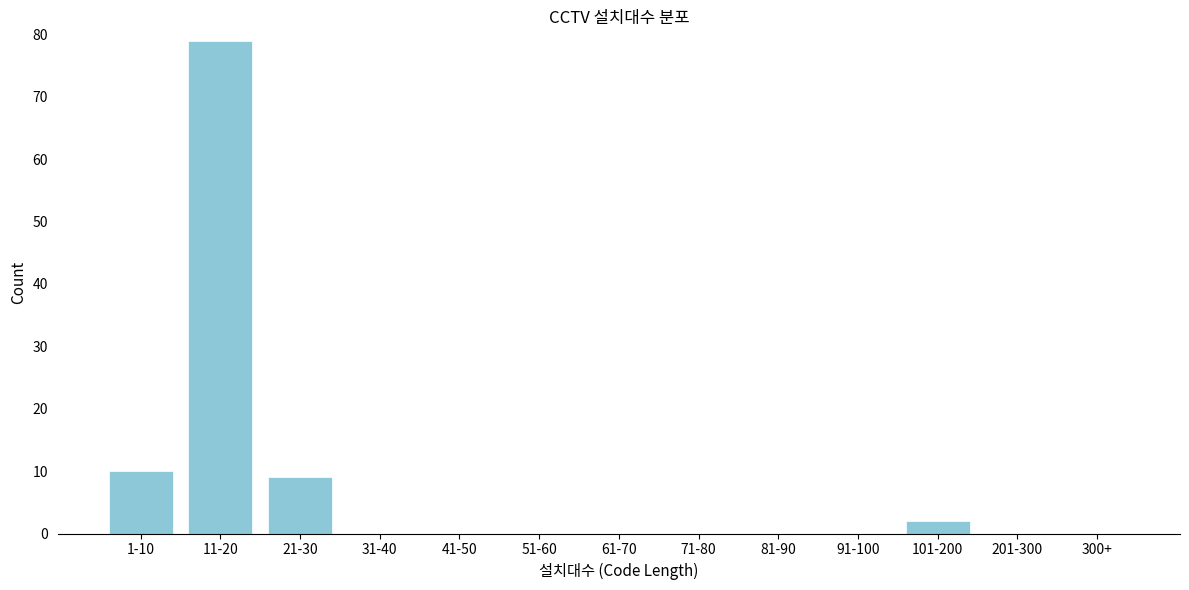

Reading right to left, list all the values displayed in this chart.

300+=0	201-300=0	101-200=2	91-100=0	81-90=0	71-80=0	61-70=0	51-60=0	41-50=0	31-40=0	21-30=9	11-20=79	1-10=10